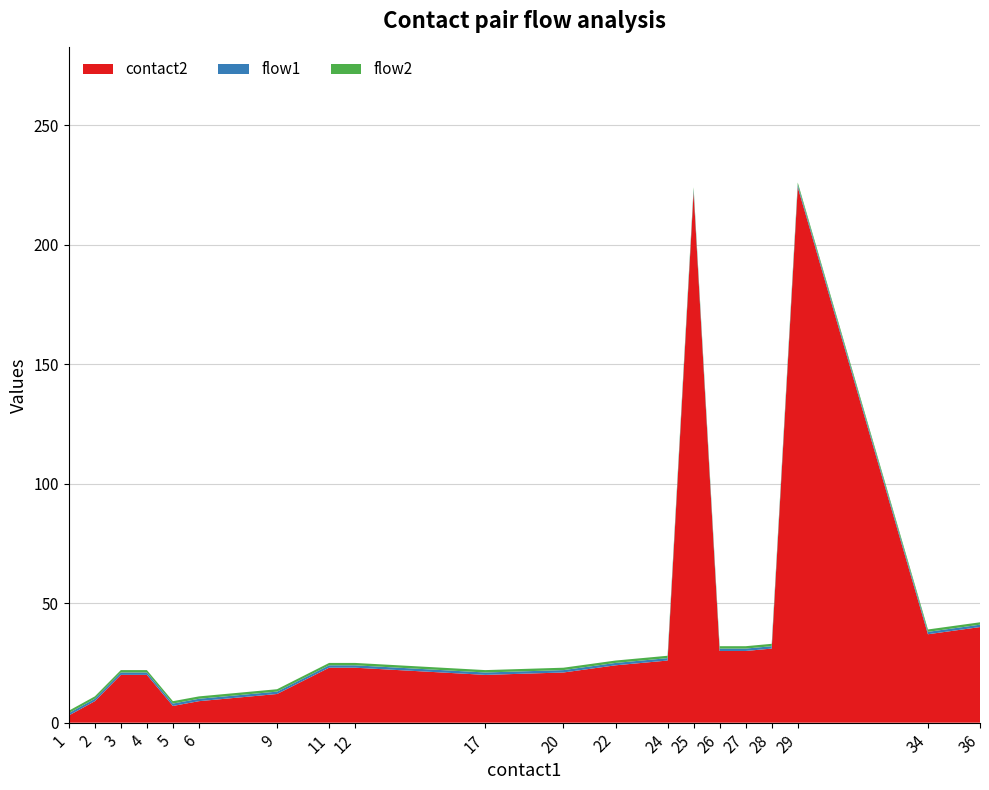

Reading left to right, what are all the values shown in this chart?

contact2: 3	9	20	20	7	9	12	23	23	20	21	24	26	222	30	30	31	224	37	40
flow1: 1	1	1	1	1	1	1	1	1	1	1	1	1	1	1	1	1	1	1	1
flow2: 1	1	1	1	1	1	1	1	1	1	1	1	1	1	1	1	1	1	1	1